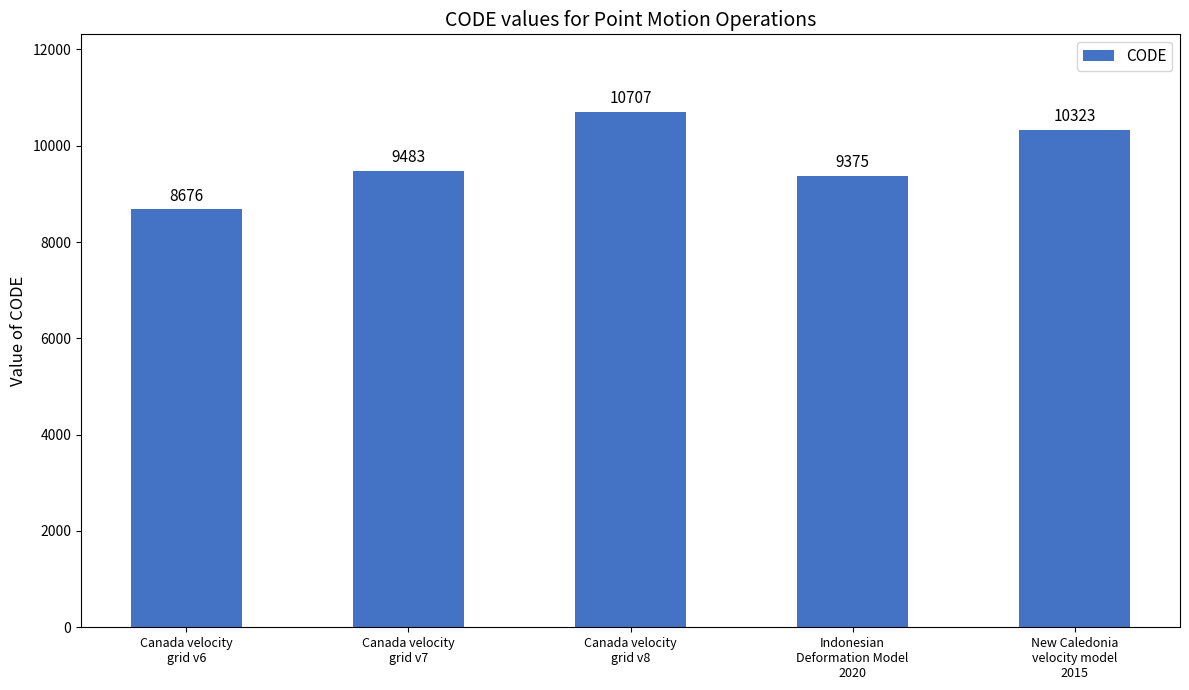

Which category has the lowest value across all series?

Canada velocity
grid v6